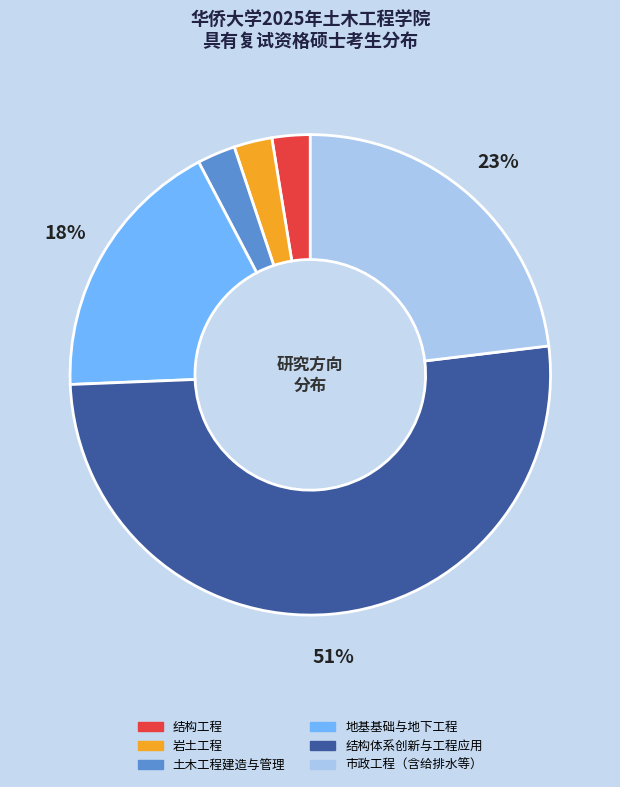

To the nearest percent, what is the difference between the 结构体系创新与工程应用 and 市政工程（含给排水等） slice percentages?

28%